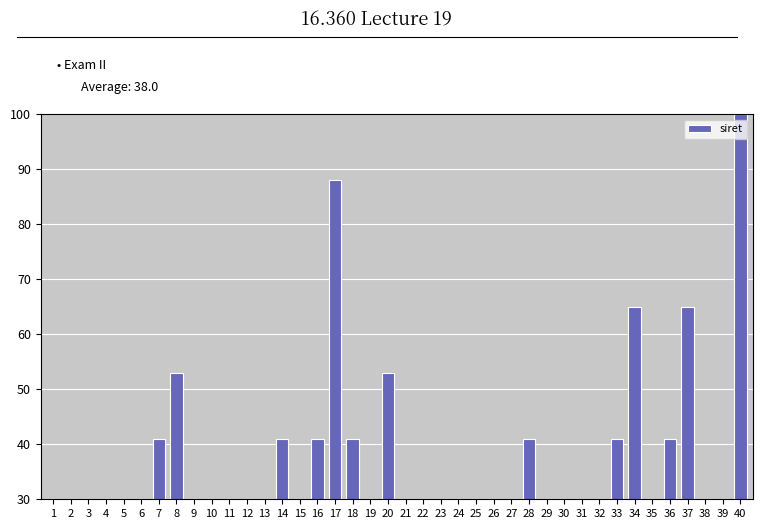

Which label corresponds to the largest value in the chart?

40